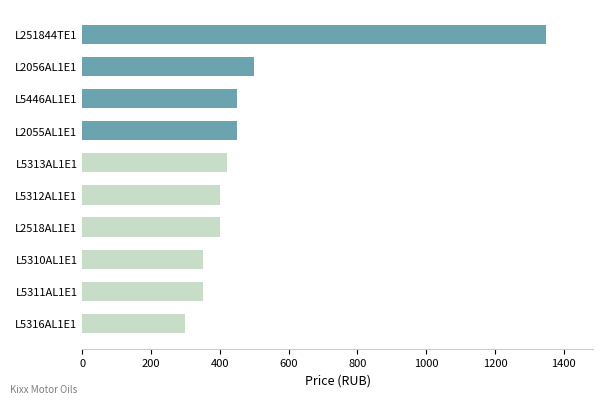

The value at L2055AL1E1 is 450. True or false?

True